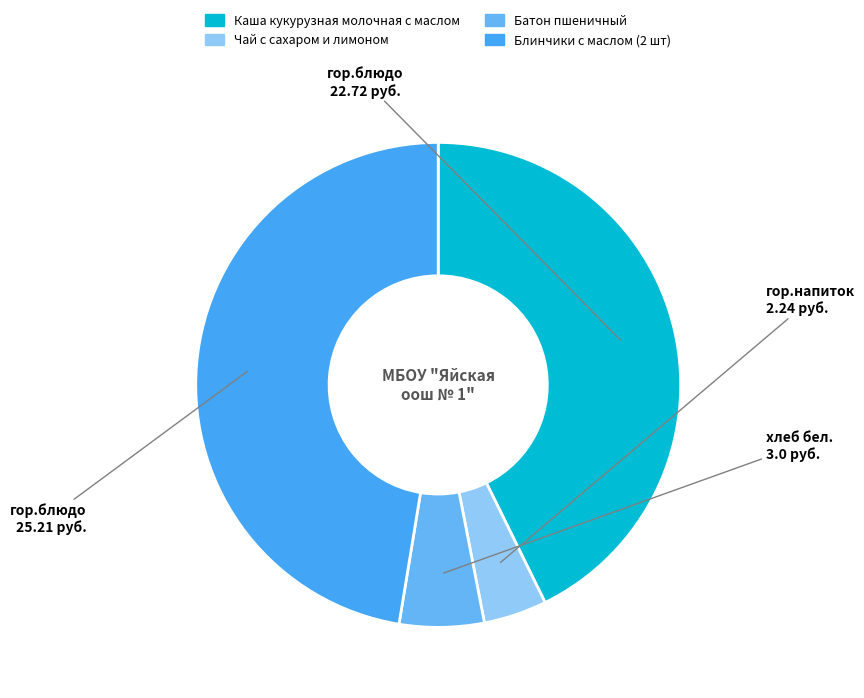

To the nearest percent, what is the combined percentage of Батон пшеничный and Каша кукурузная молочная с маслом?

48%